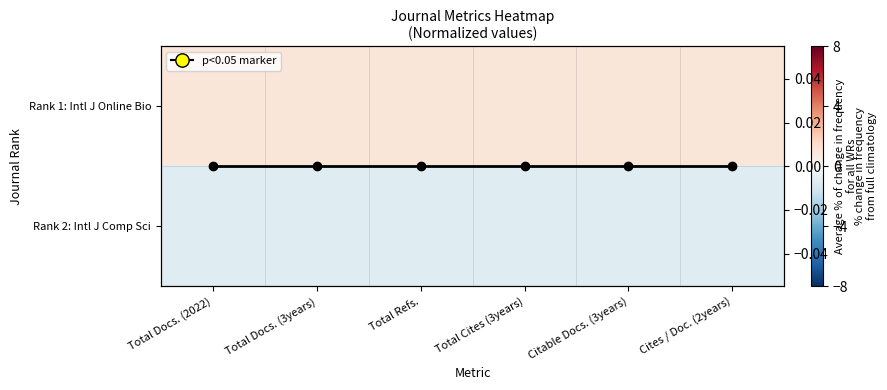

Read the Rank 2: Intl J Comp Sci value at Total Docs. (2022).

-1.0